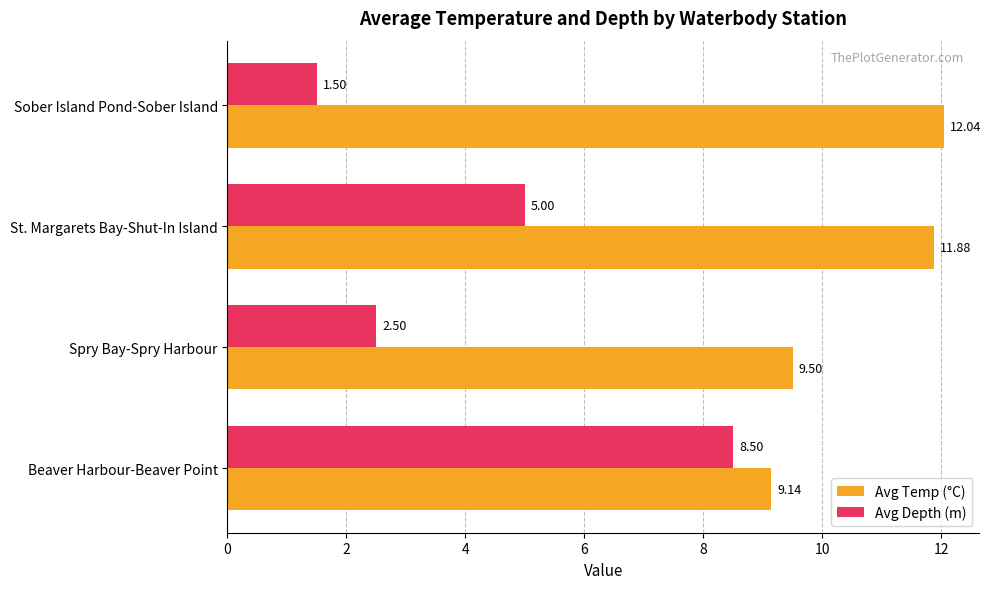

At which label is Avg Temp (°C) closest to 10?

Spry Bay-Spry Harbour